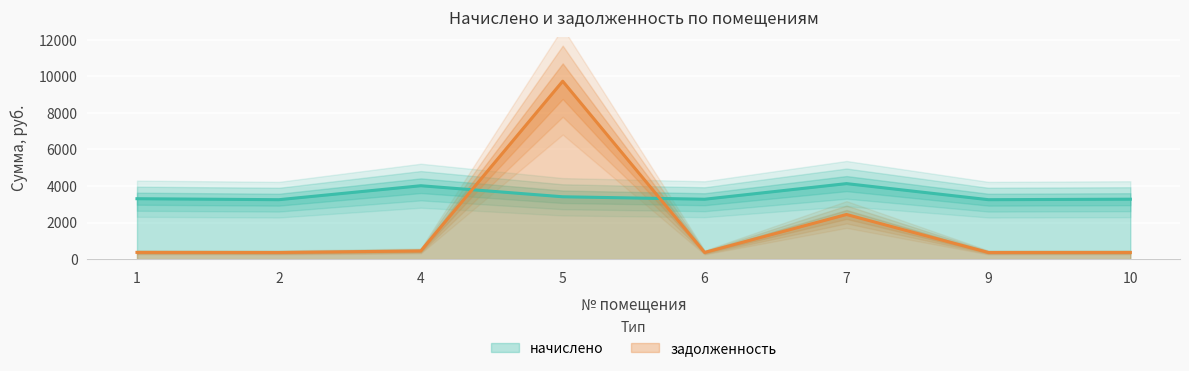

In задолженность, how many points are higher than both neighbors (excluding endpoints)?

2